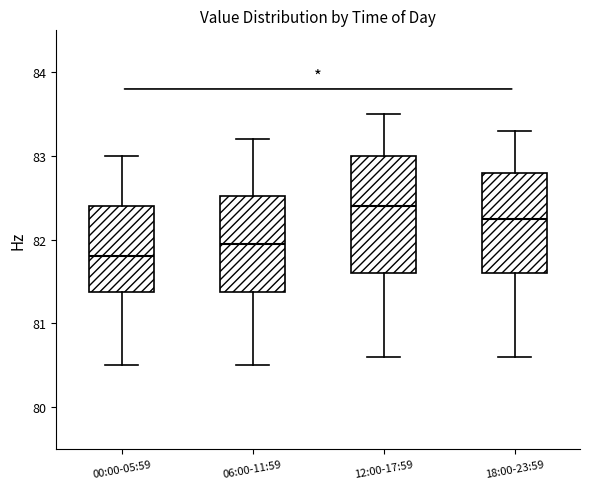

Comparing the boxes themselves (not the whiskers), which one is the tallest?

12:00-17:59